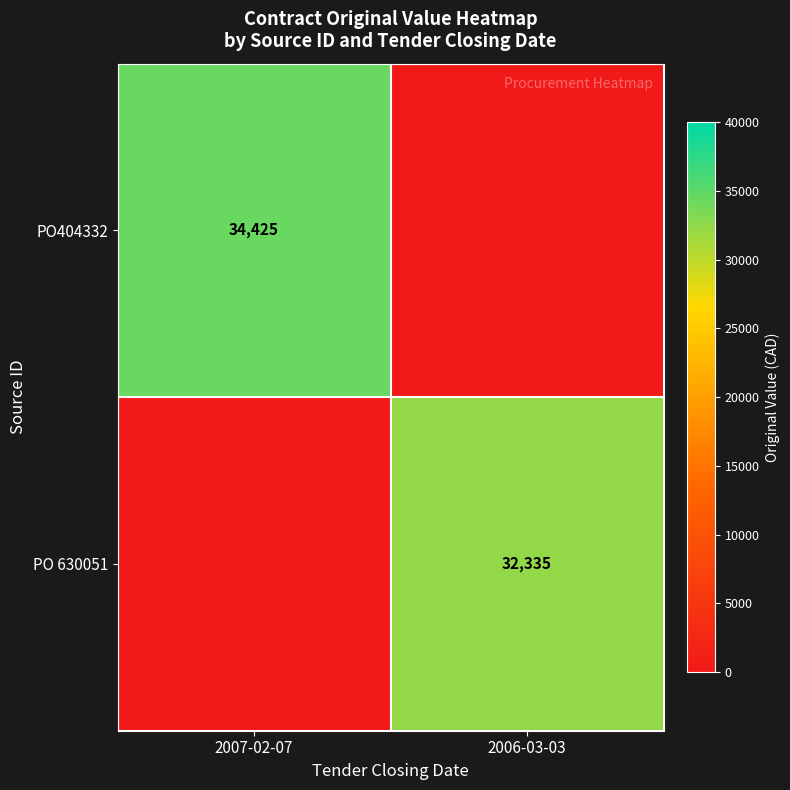

The PO404332 series shows 44820 at 2007-02-07. True or false?

False